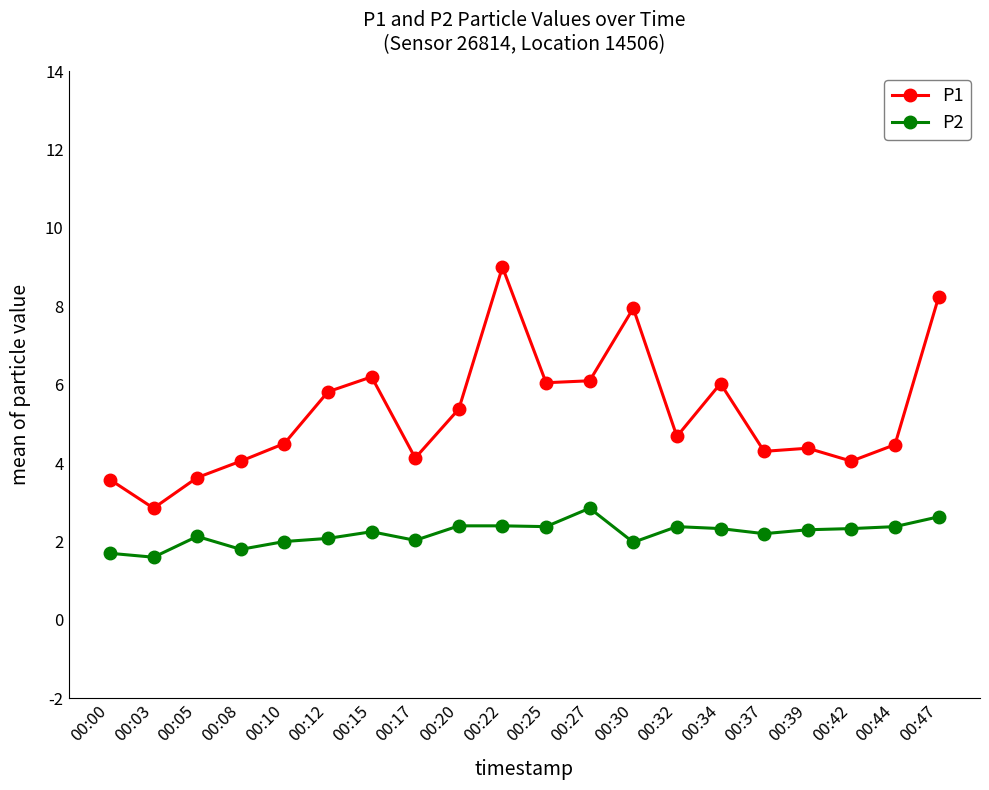

Where is the first local maximum for P1?

00:15